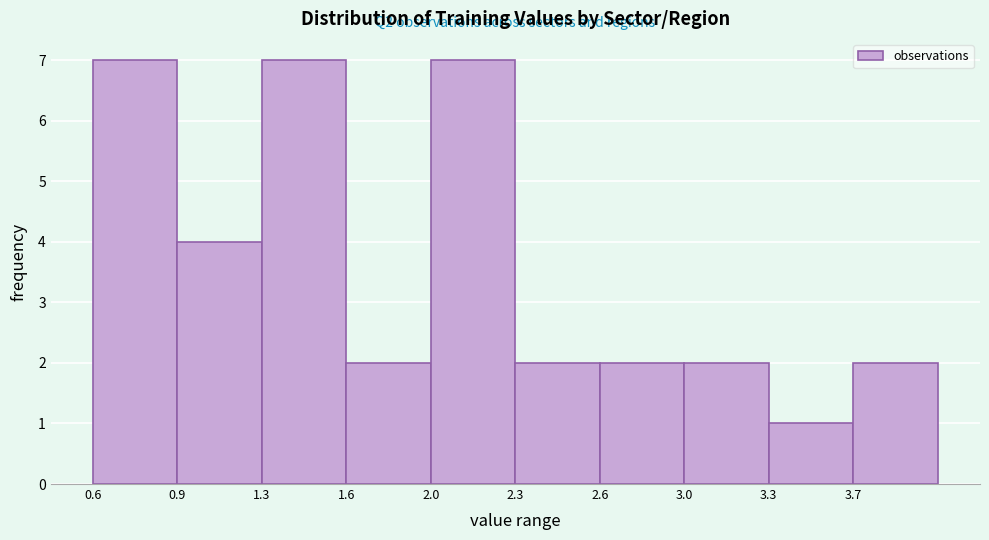

Reading right to left, what are all the values shown in this chart?

3.7=2	3.3=1	3.0=2	2.6=2	2.3=2	2.0=7	1.6=2	1.3=7	0.9=4	0.6=7